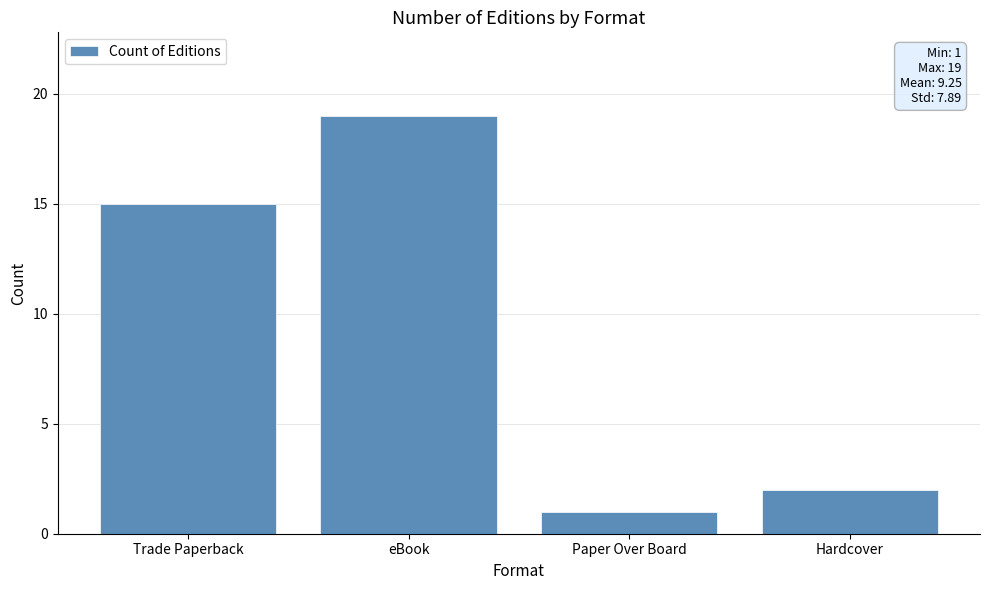

Between Hardcover and eBook, which is larger?

eBook